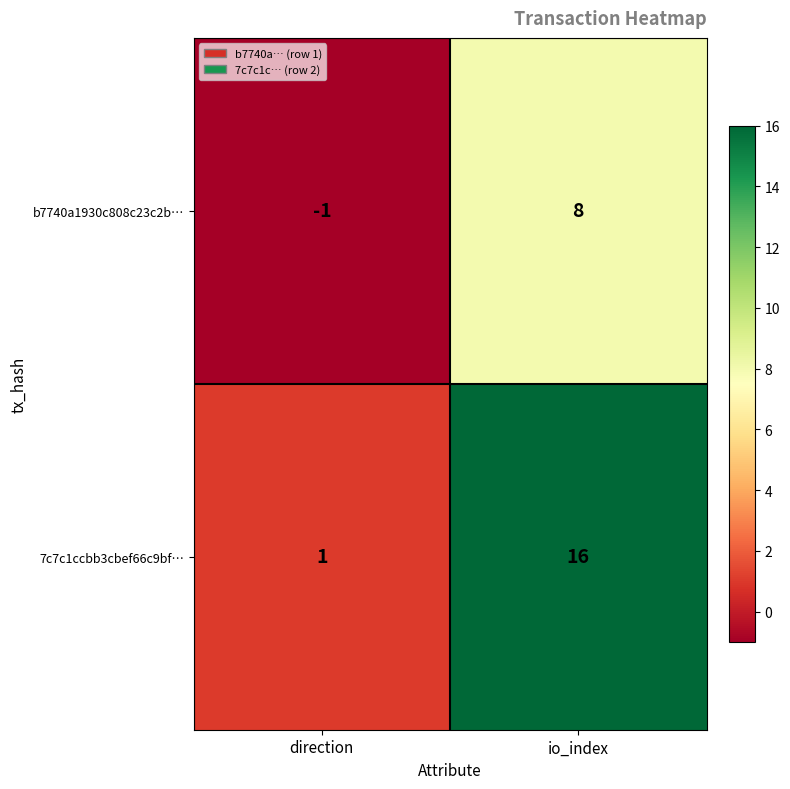

What is the total value across all series at io_index?

24